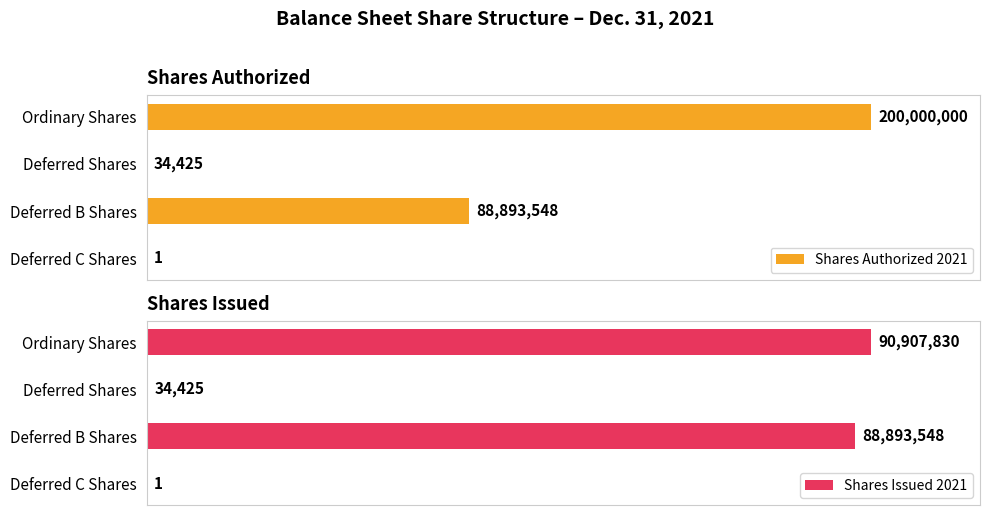

Which series has the largest total across all categories?

Shares Issued 2021